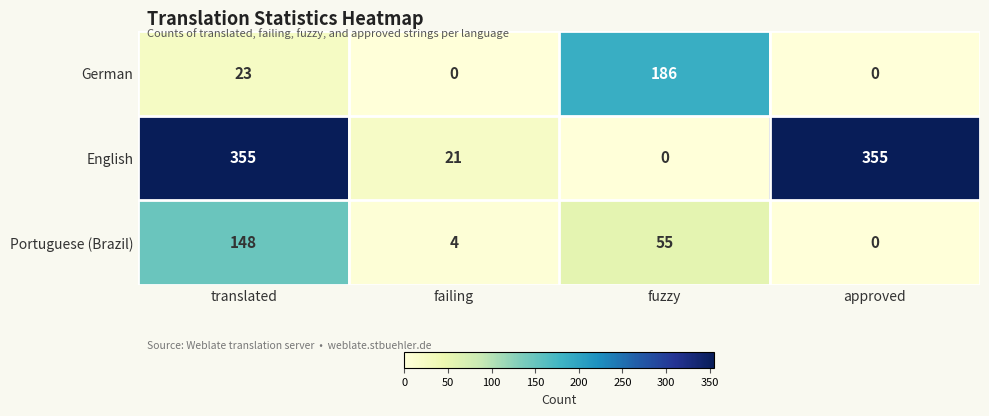

At which label does German reach its peak?

fuzzy